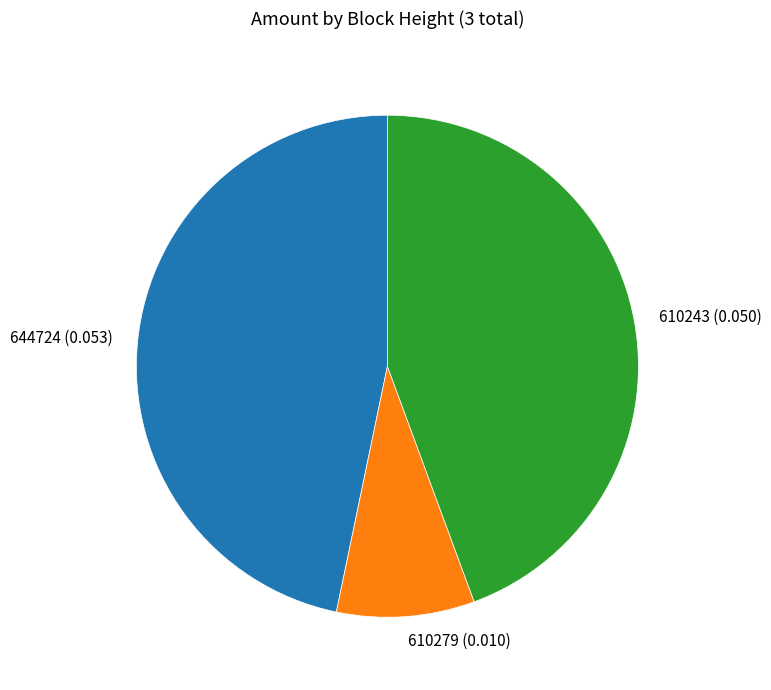

Is it true that 610279 (0.010) is 3% of the pie?

False